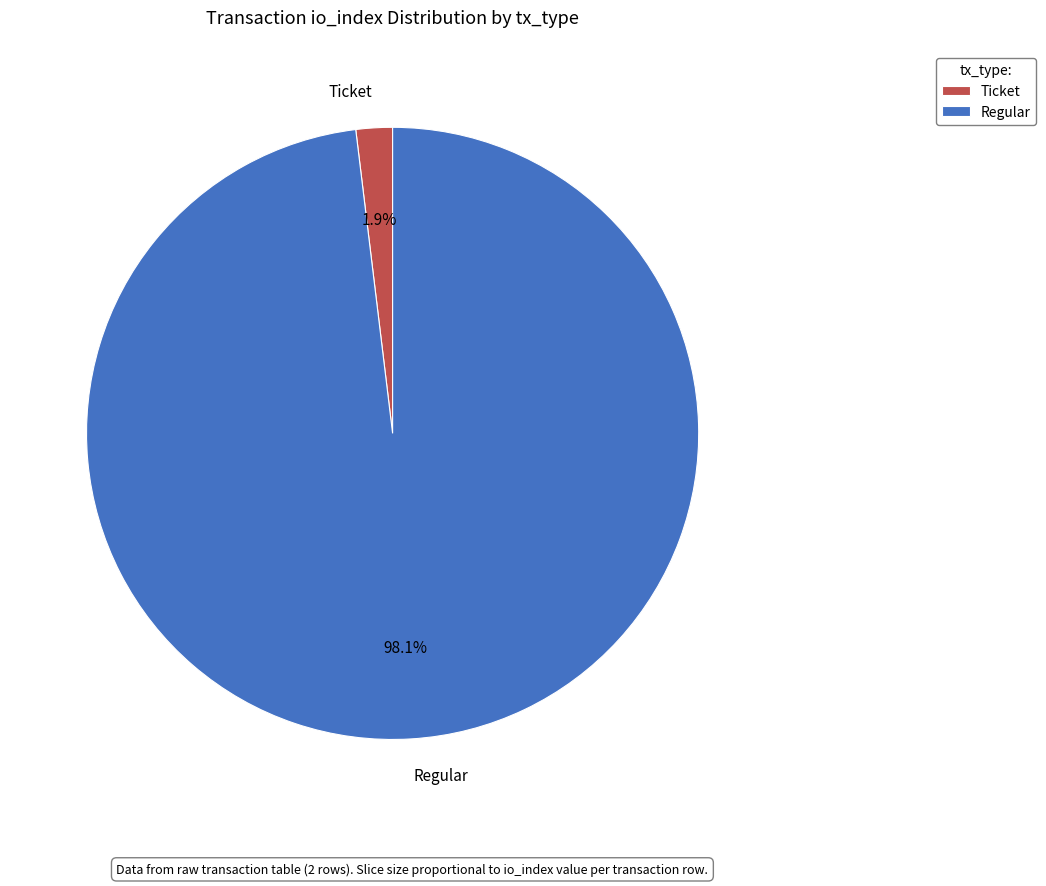

Count the number of slices in the pie.

2